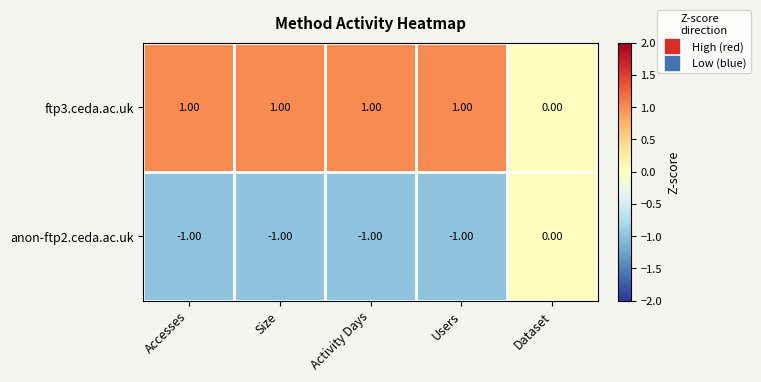

At which label is ftp3.ceda.ac.uk closest to 0?

Dataset